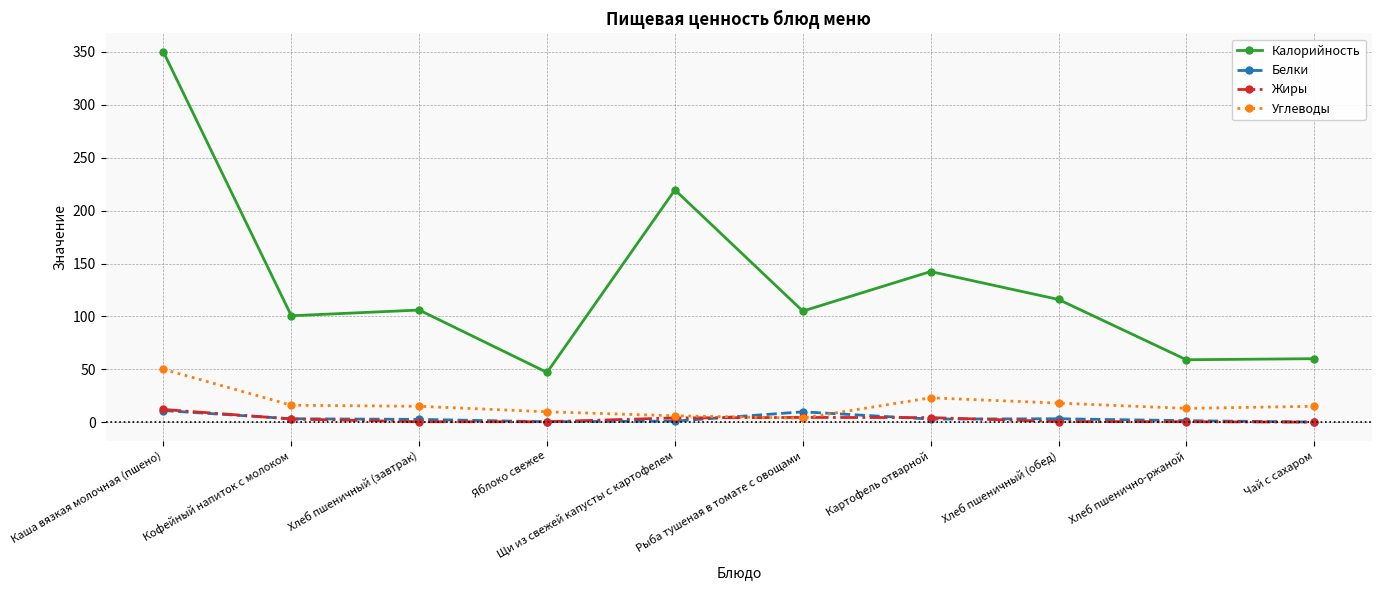

Does the chart display data point markers on the line(s)?

Yes